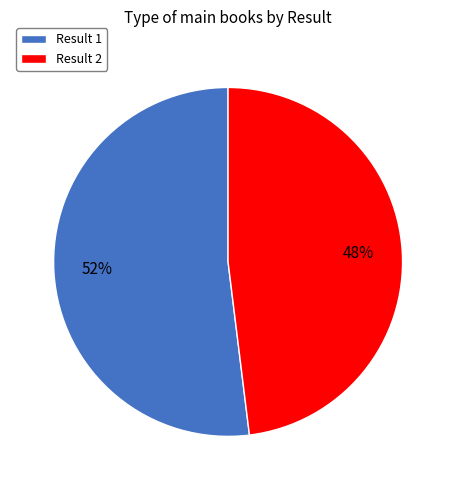

To the nearest percent, what is the difference between the largest and smallest slice percentages?

4%